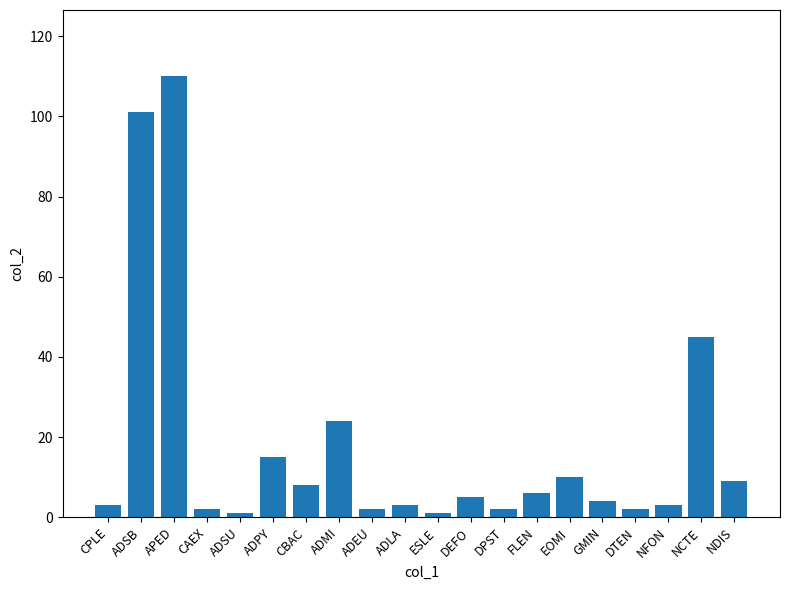

What is the ratio of the value at CAEX to the value at CPLE?

0.7